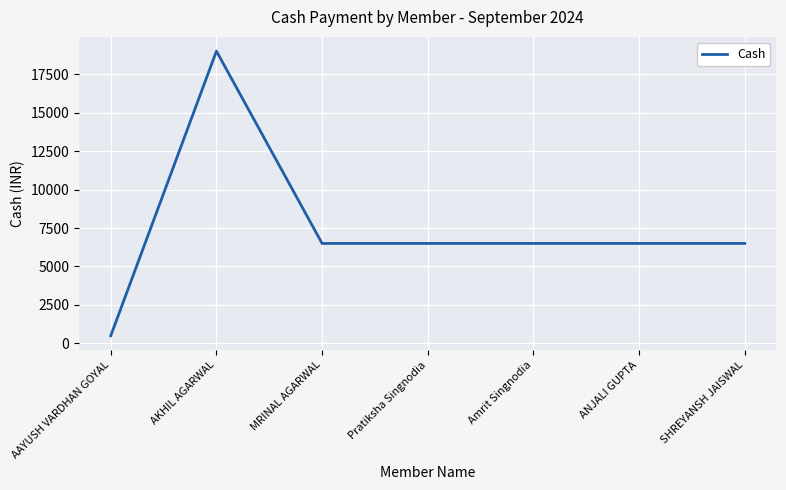

Which label corresponds to the largest value in the chart?

AKHIL AGARWAL